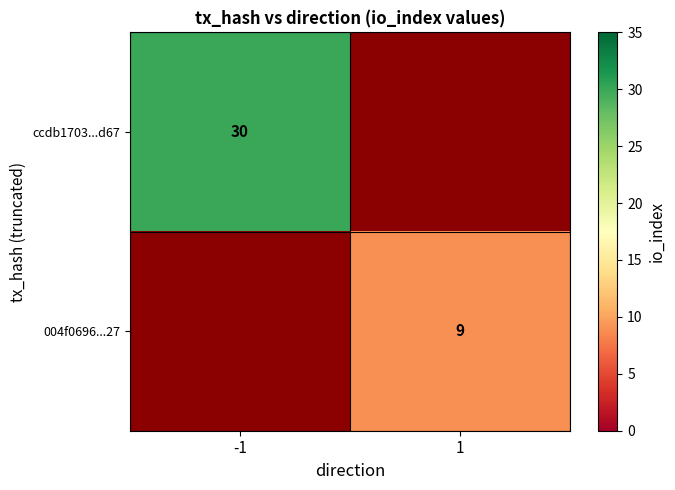

True or false: 004f0696...27 has a value of 9 at 1.

True